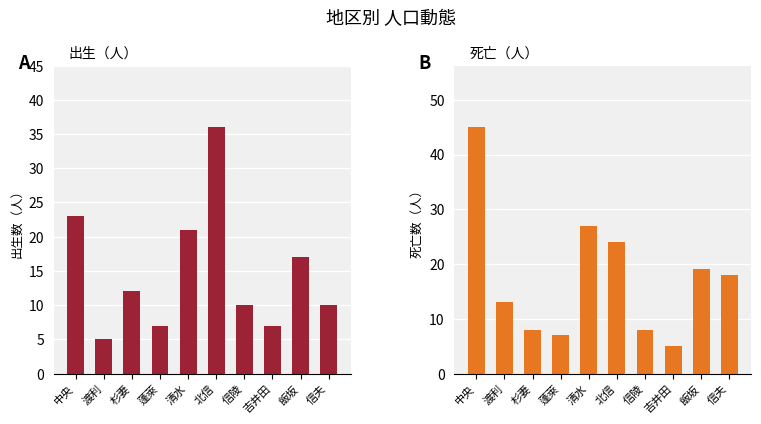

What value does the 死亡（人） series have at 蓬萊?

7